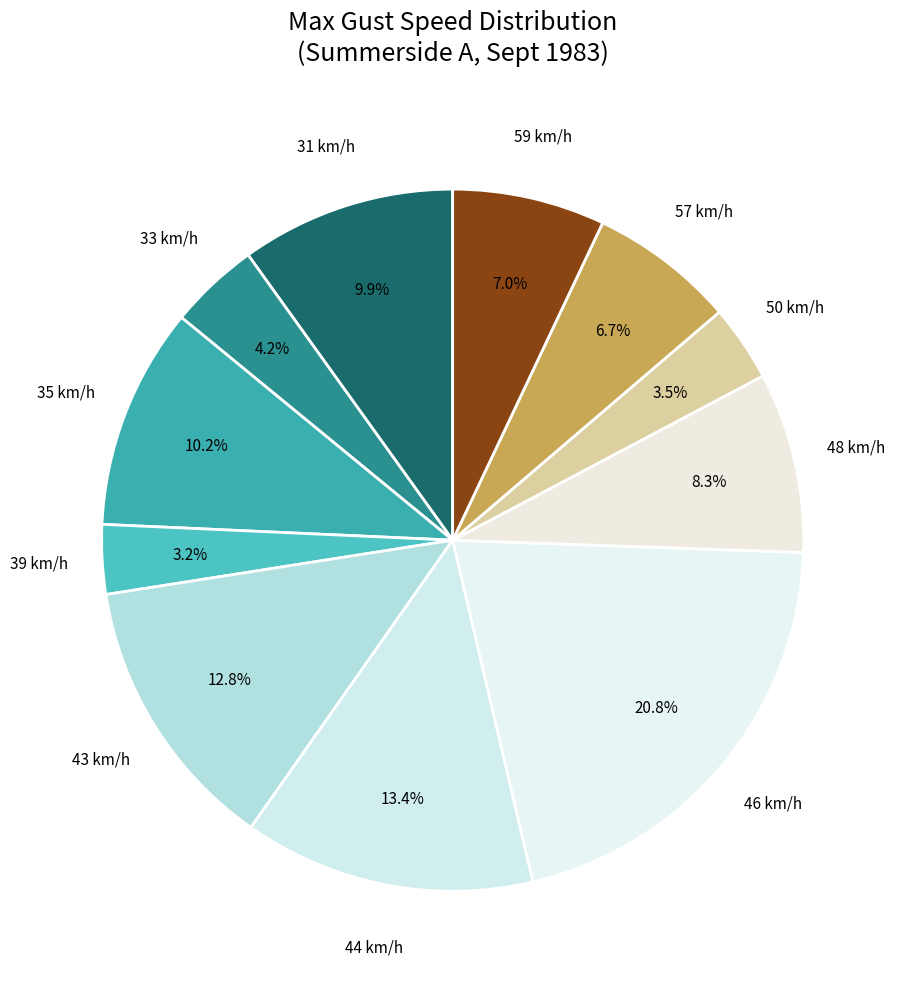

How many segments does this pie chart have?

11